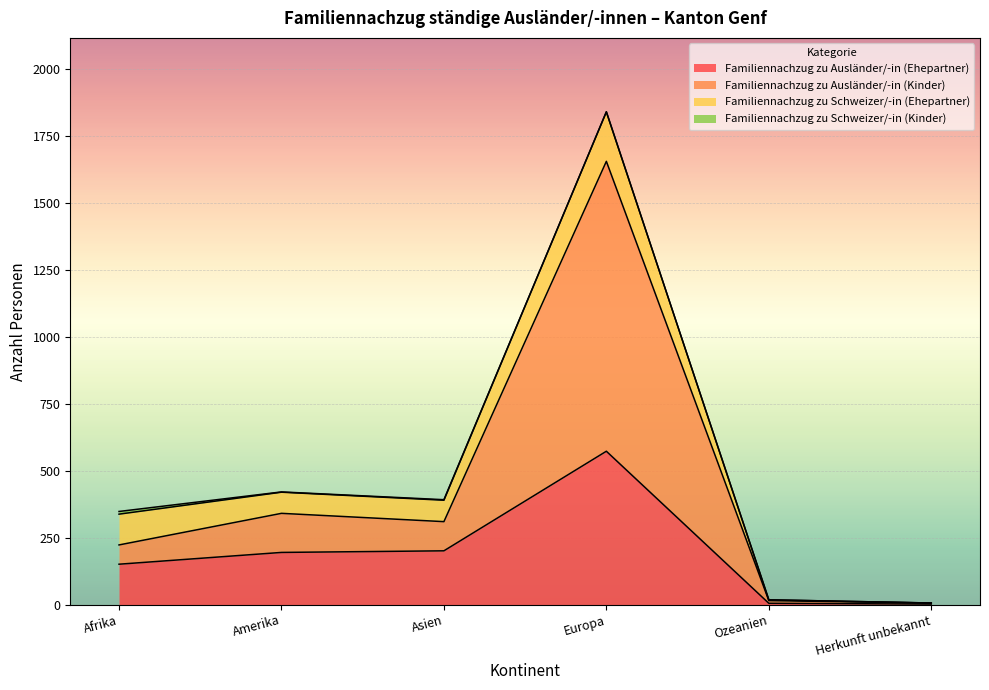

At which category is the sum across all series the highest?

Europa